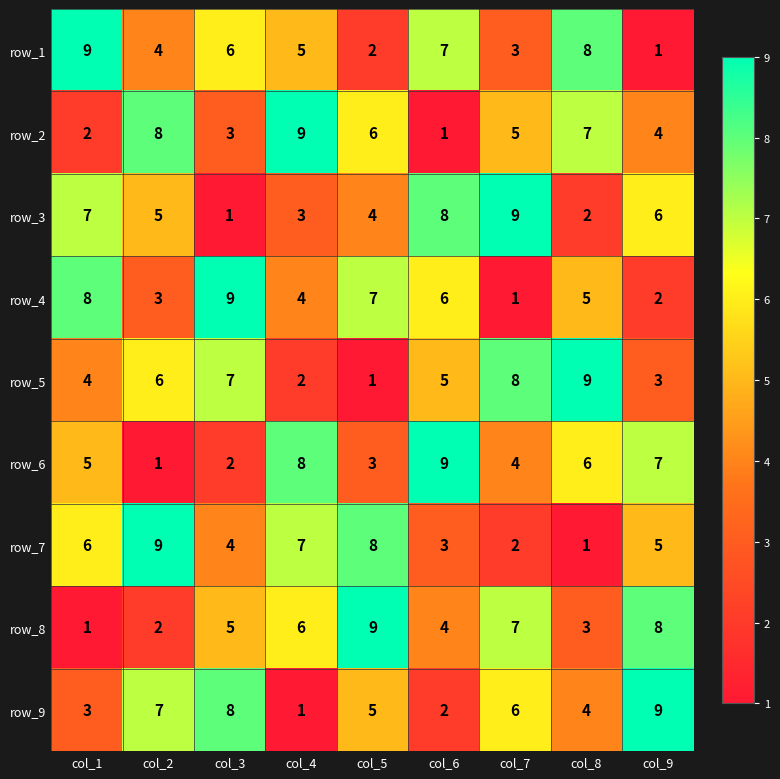

Is the value of row_3 at col_9 greater than the value of row_2 at col_9?

Yes